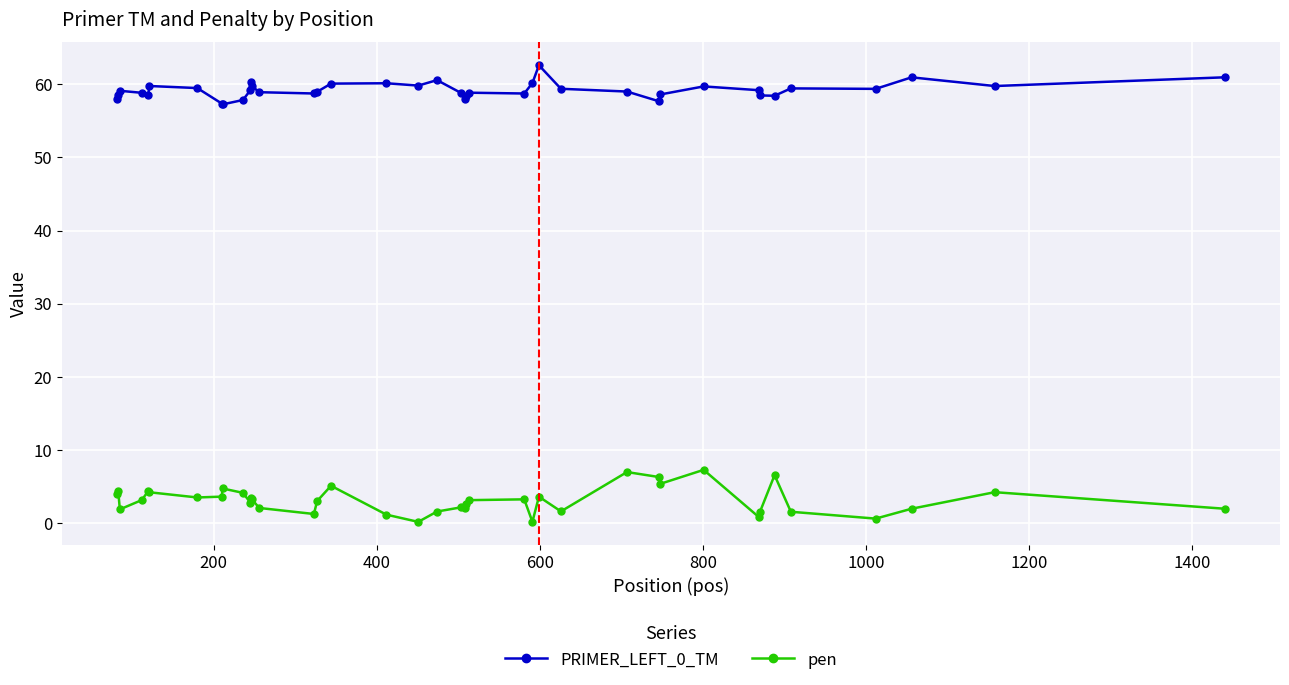

True or false: PRIMER_LEFT_0_TM and pen intersect in this chart.

False